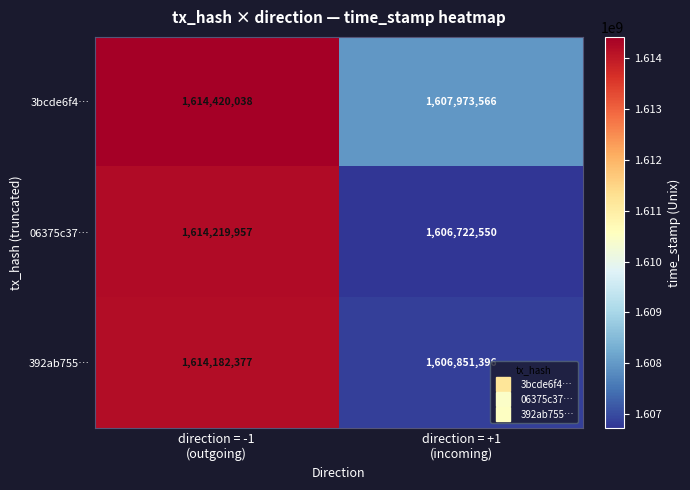

Which series has the widest spread of values?

06375c37…